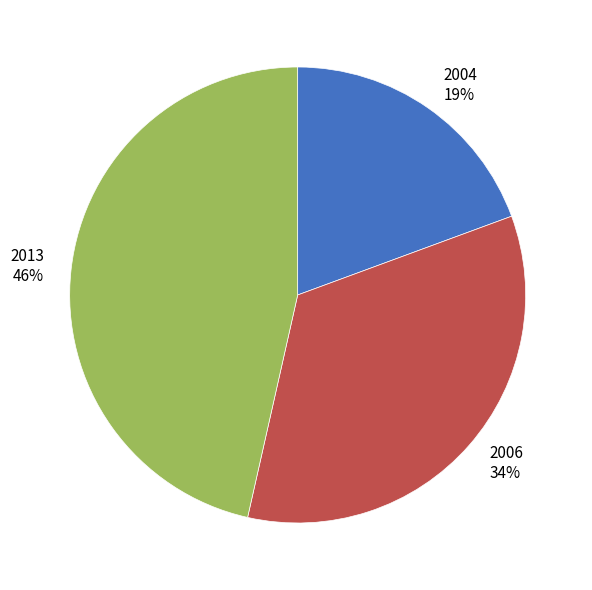

Does any single category account for the majority?

No